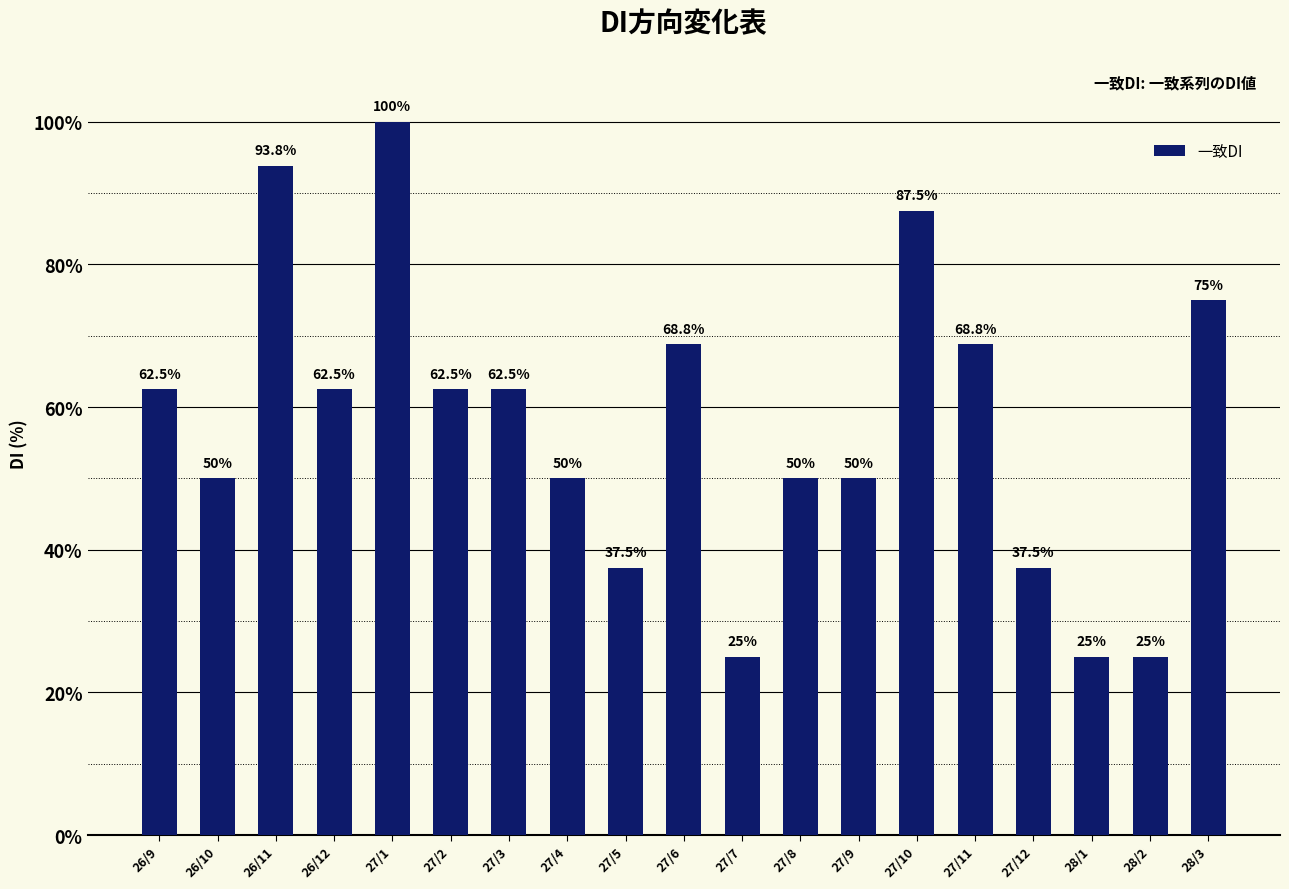

What is the label of the 13th bar from the left?

27/9